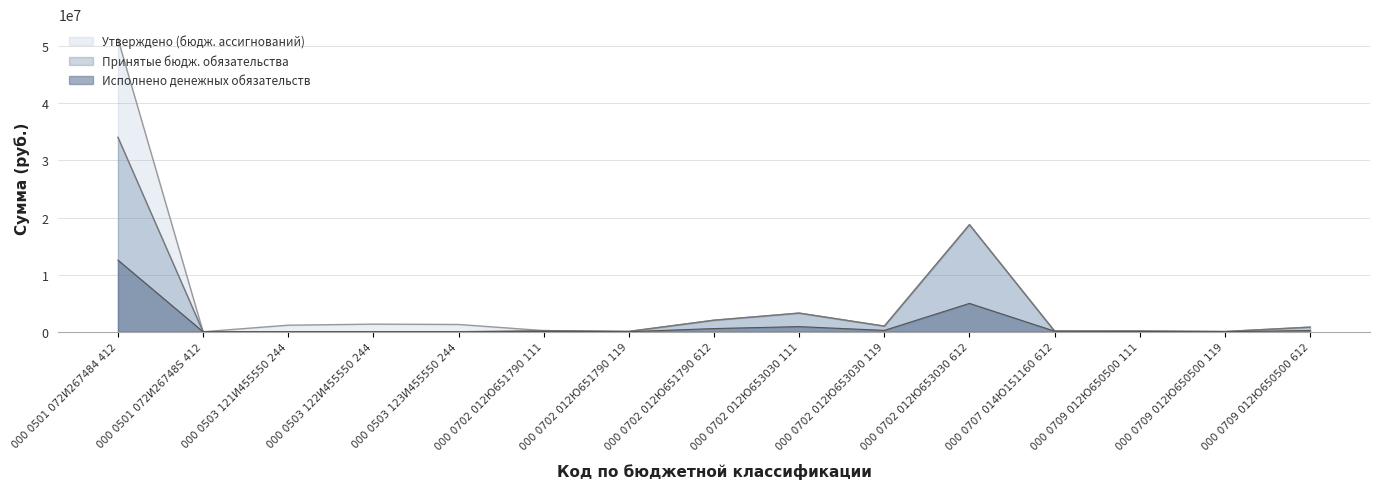

How many lines are shown in the chart?

3